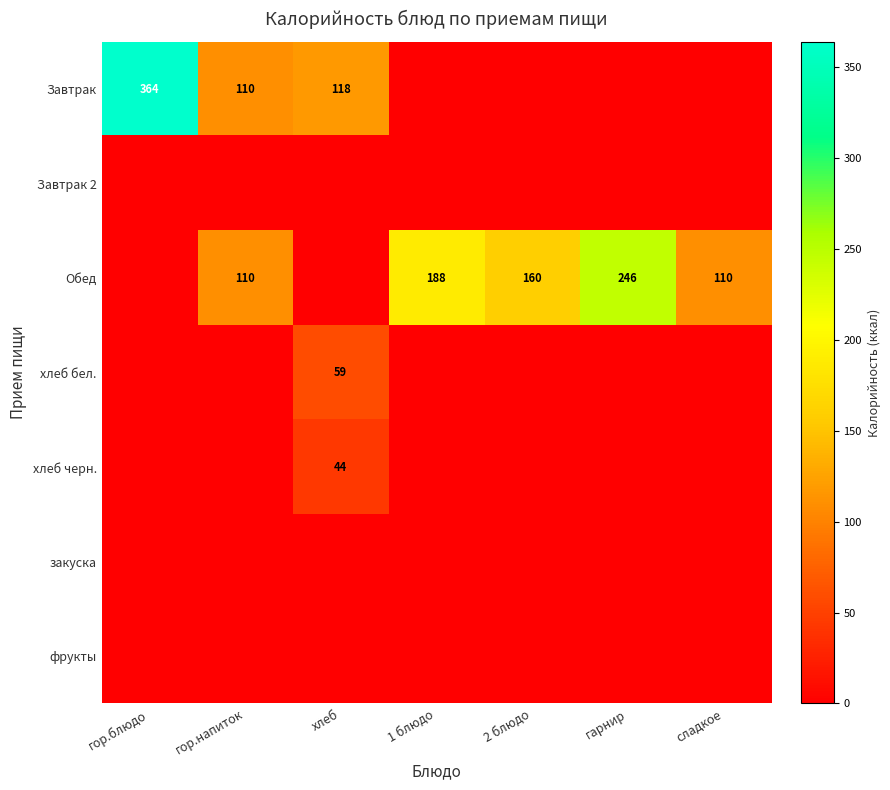

What is the difference between the Обед values at гор.напиток and гарнир?

136